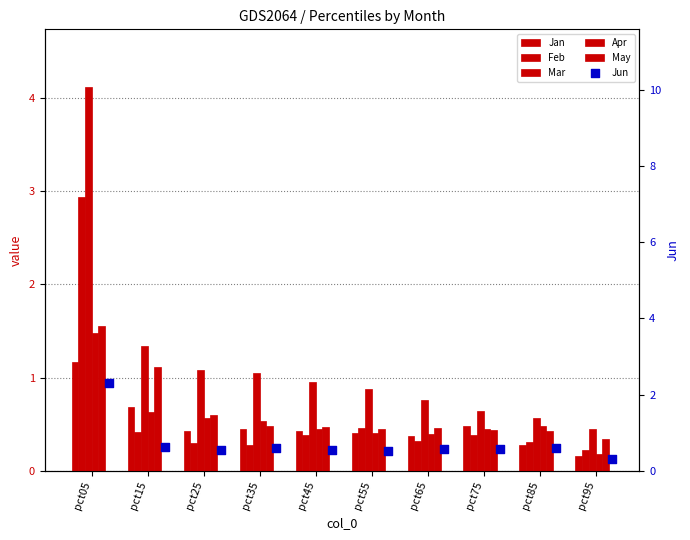

Which series has the largest total across all categories?

Mar